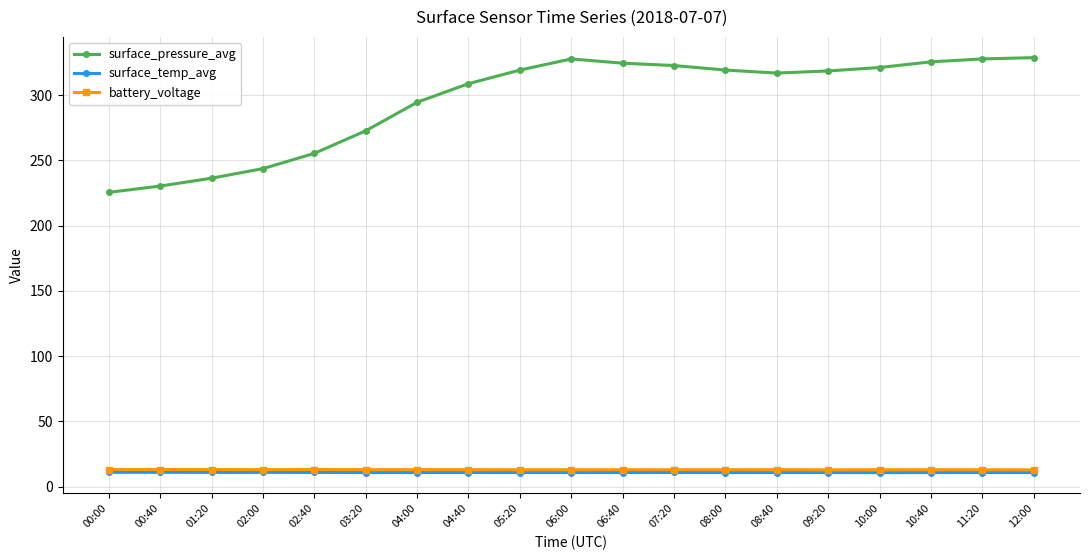

What is the difference between the maximum and minimum values in the surface_pressure_avg series?

103.3